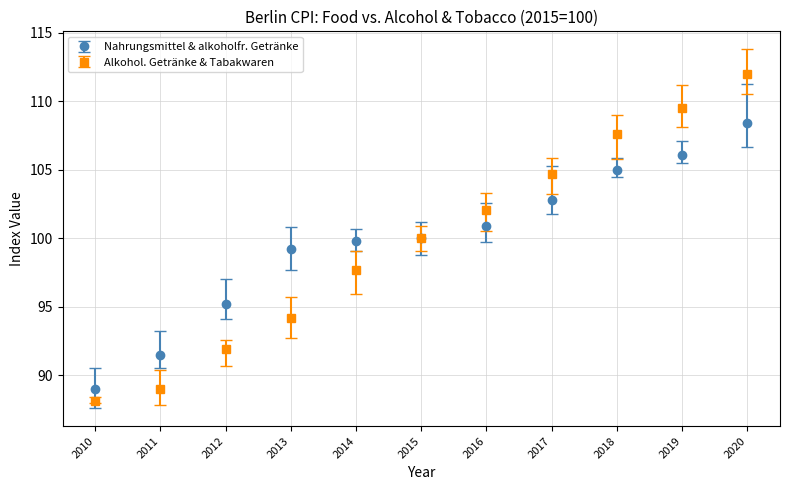

What is the total value across all series at 2016?

203.0